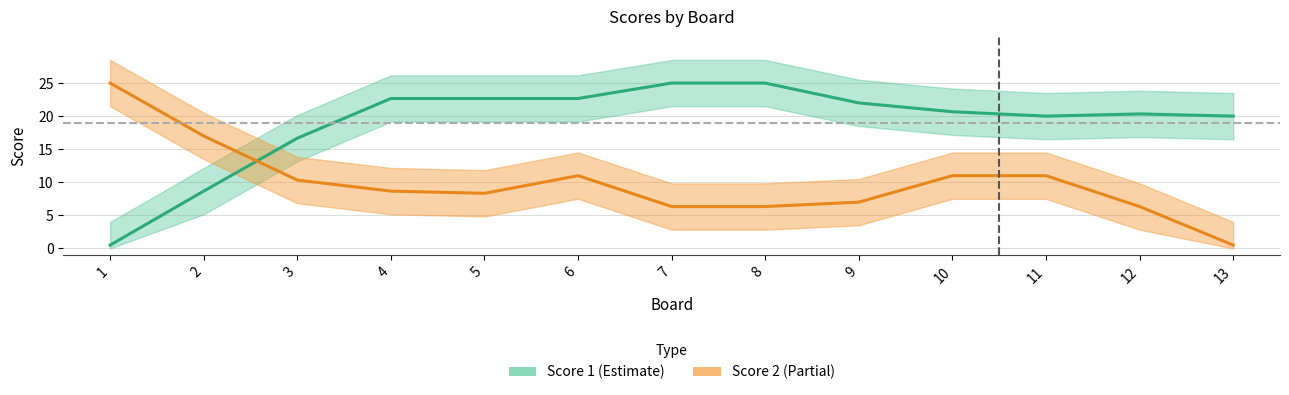

Which series has the largest range (max minus min)?

Score 1